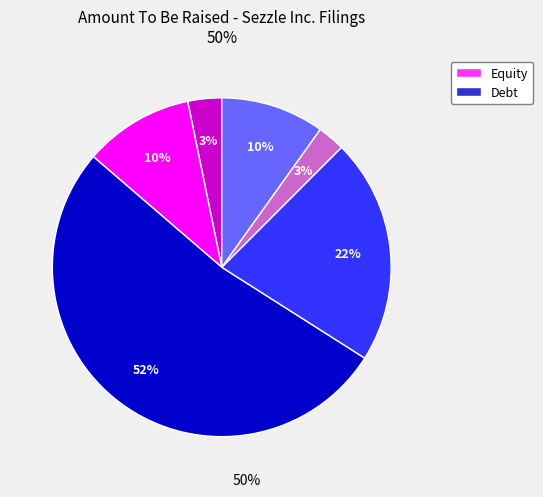

Does any single category account for the majority?

Yes